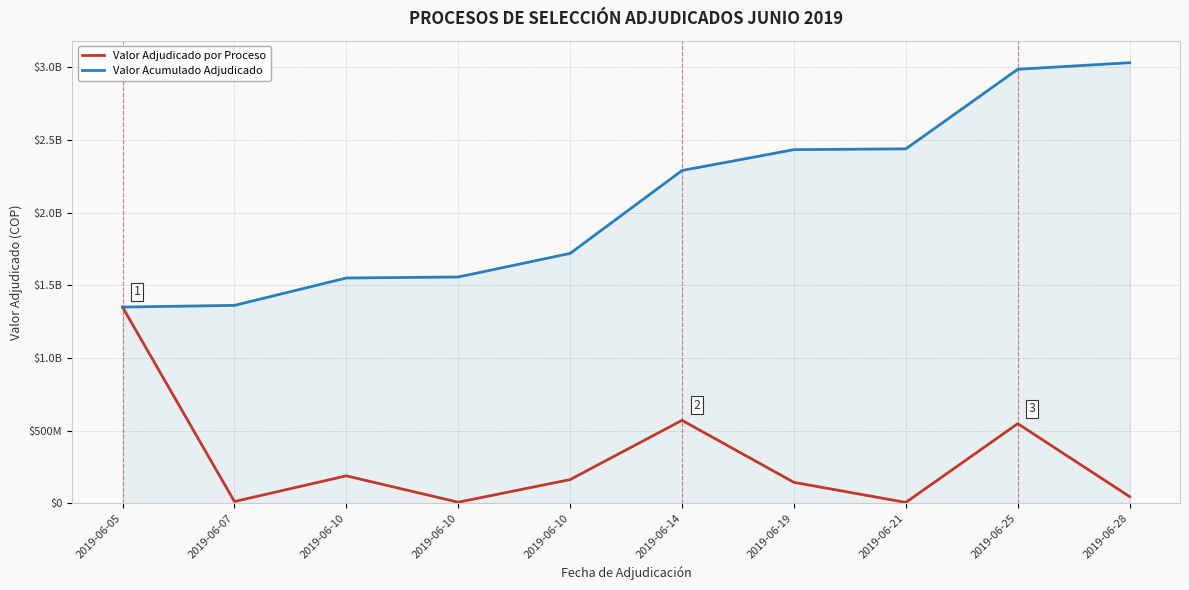

At how many categories does at least one series exceed 357099976?

10